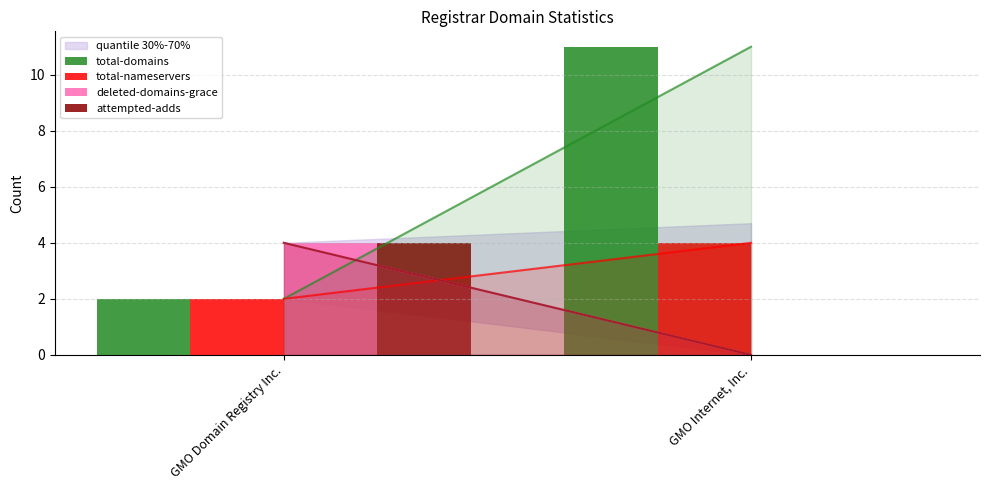

Reading left to right, list all the values displayed in this chart.

total-domains: GMO Domain Registry Inc.=2	GMO Internet, Inc.=11
total-nameservers: GMO Domain Registry Inc.=2	GMO Internet, Inc.=4
deleted-domains-grace: GMO Domain Registry Inc.=4	GMO Internet, Inc.=0
attempted-adds: GMO Domain Registry Inc.=4	GMO Internet, Inc.=0